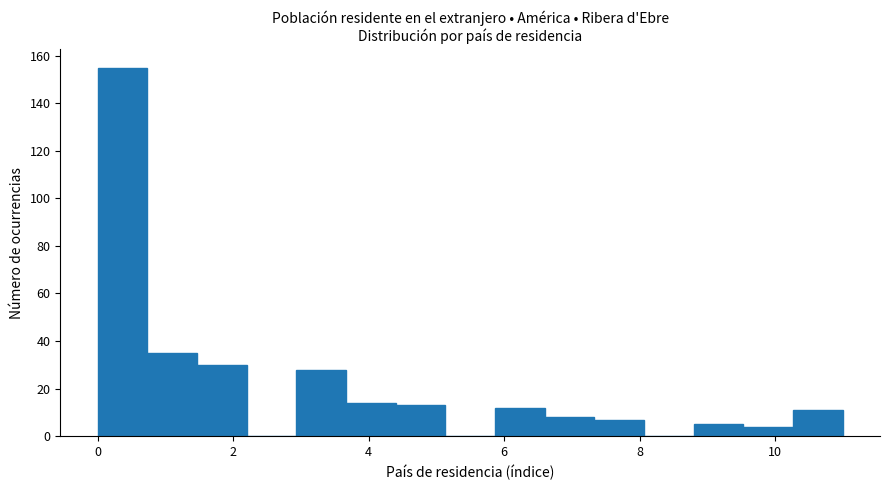

Read against the x-axis, roughly where is the centre of the tallest bar?

0.4